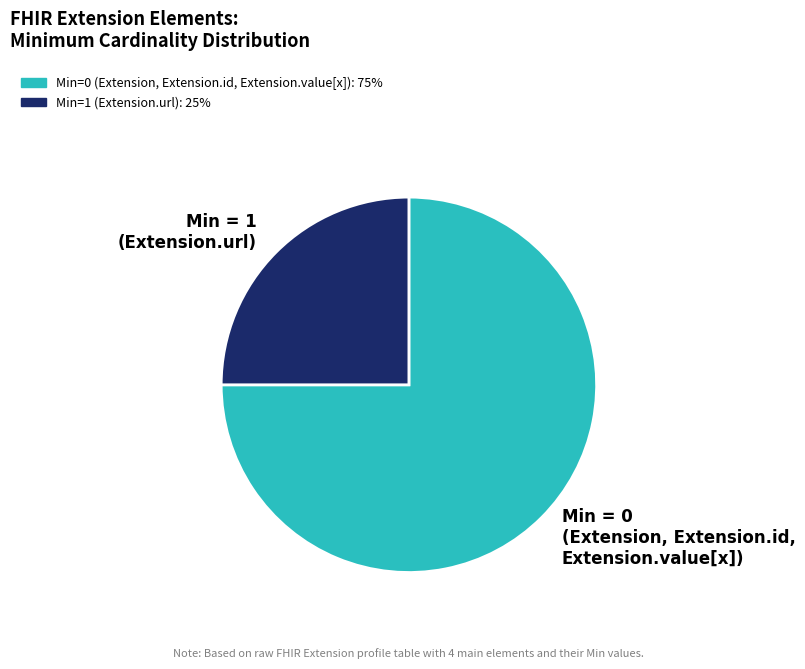

Is there a majority slice in this chart?

Yes